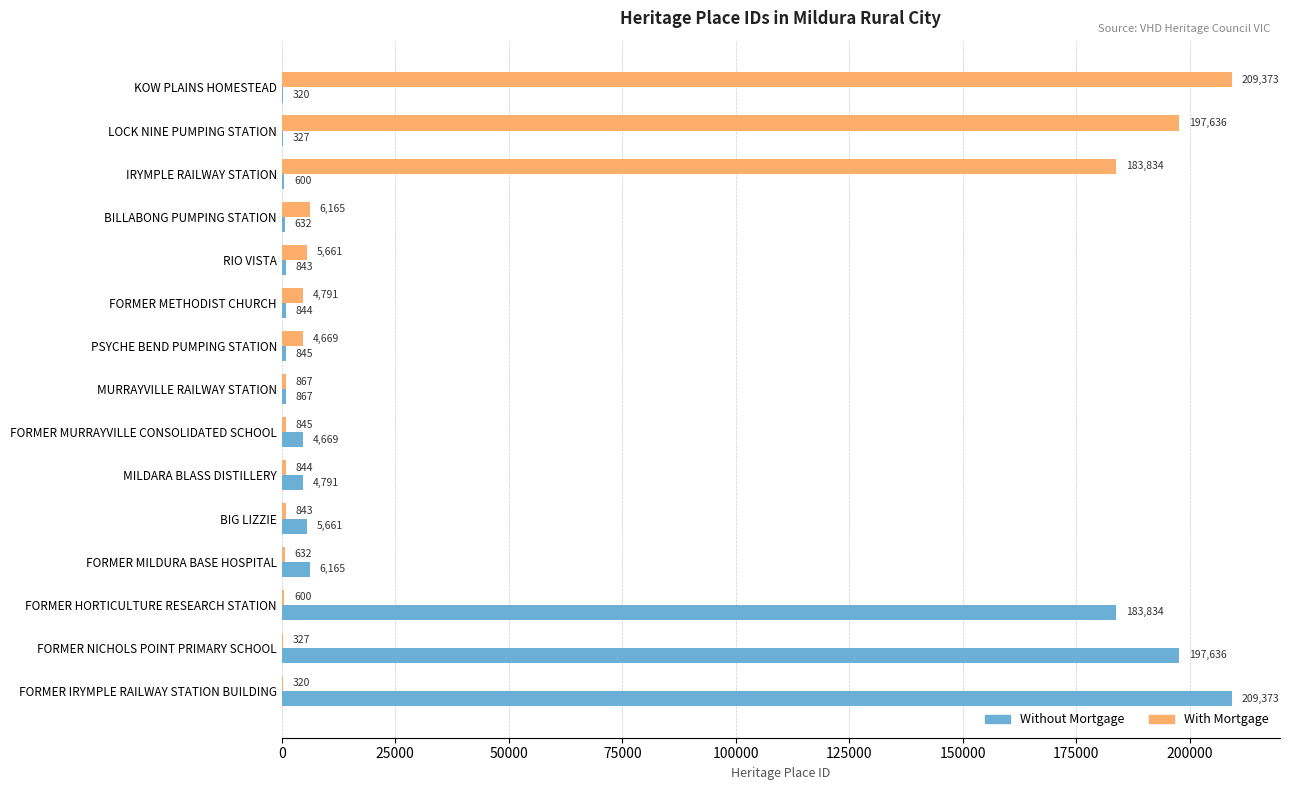

The With Mortgage series shows 5661 at RIO VISTA. True or false?

True